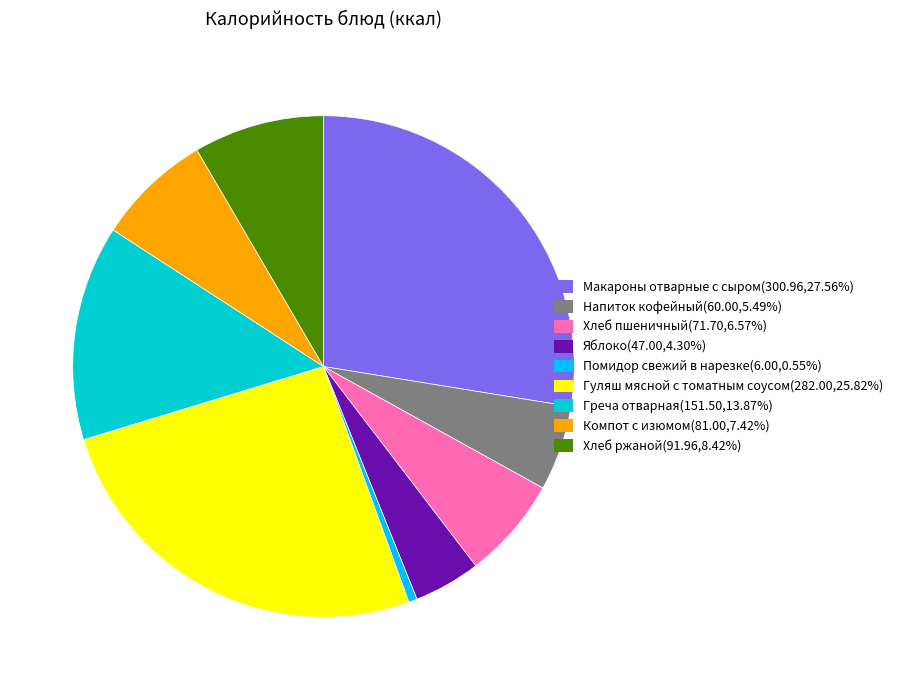

Rank the categories by value from lowest to highest.

Помидор свежий в нарезке, Яблоко, Напиток кофейный, Хлеб пшеничный, Компот с изюмом, Хлеб ржаной, Греча отварная, Гуляш мясной с томатным соусом, Макароны отварные с сыром